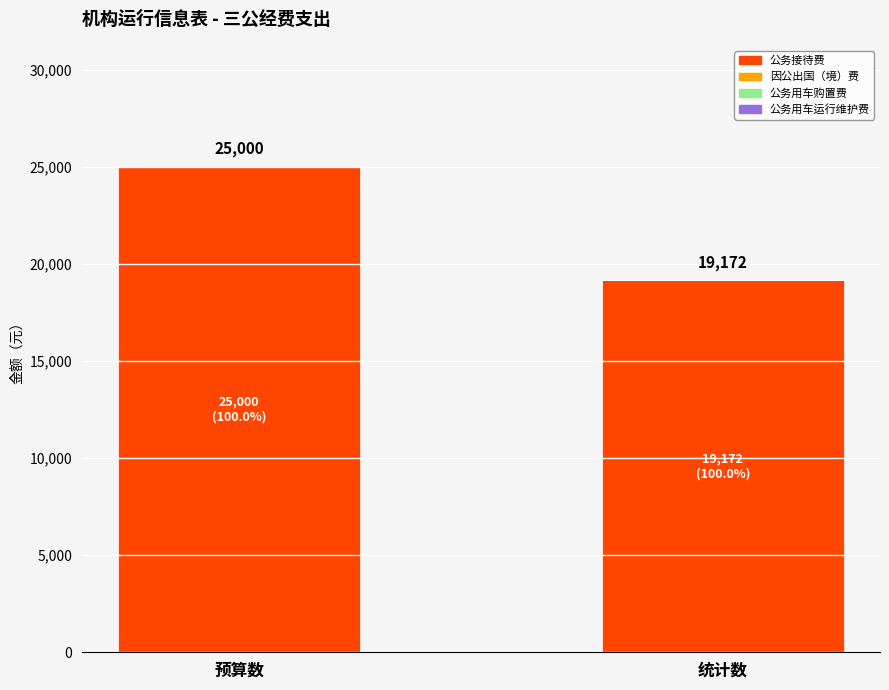

What is the minimum value shown in the chart?

19172